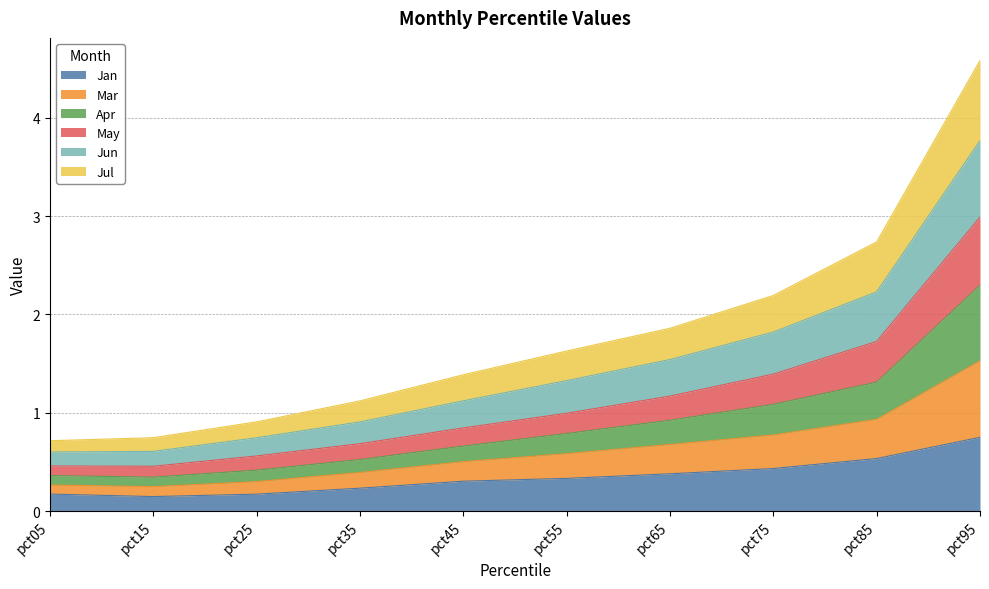

The Jan series shows 0.4 at pct65. True or false?

True